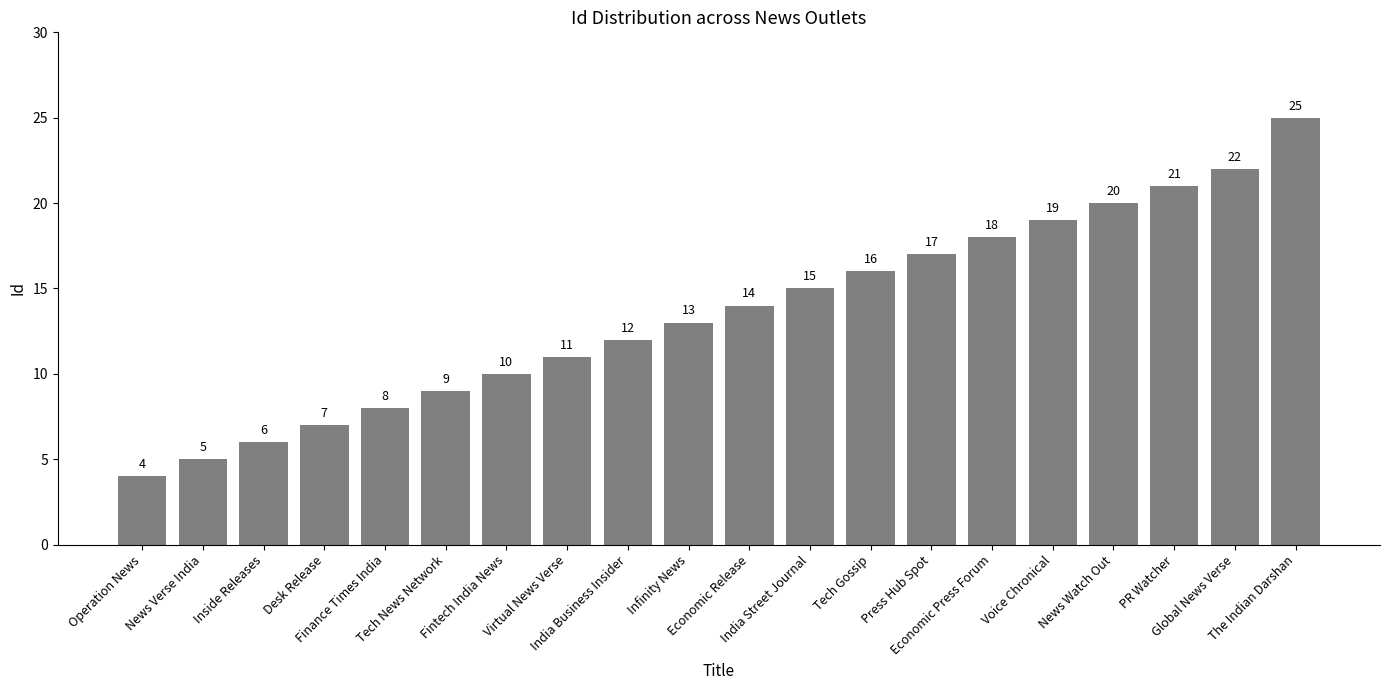

What is the greatest value displayed?

25